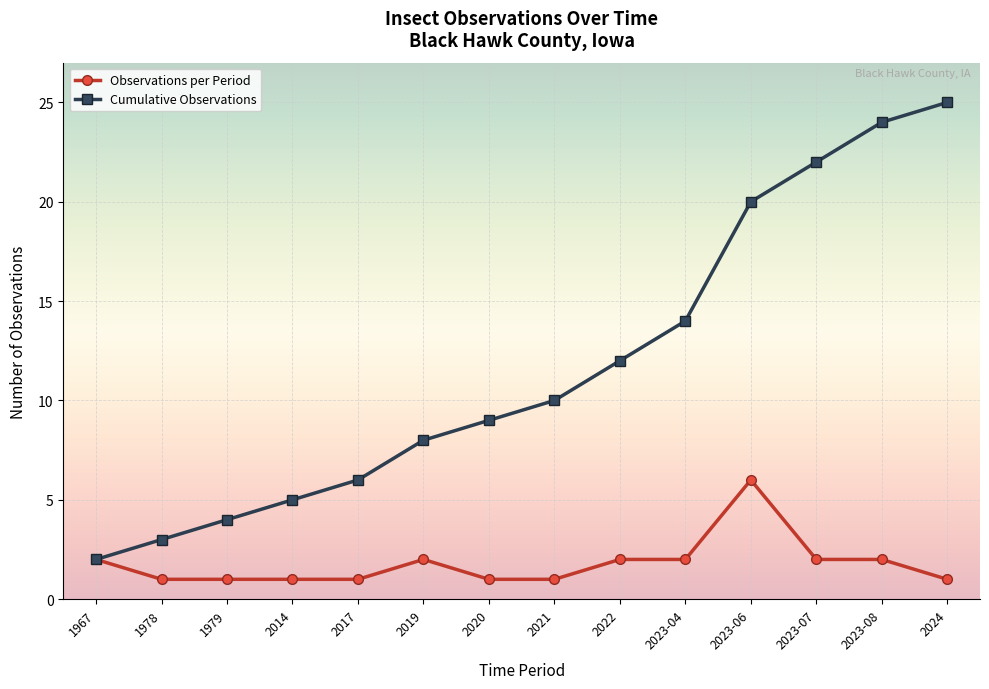

Is this an area chart (filled region under the line)?

No